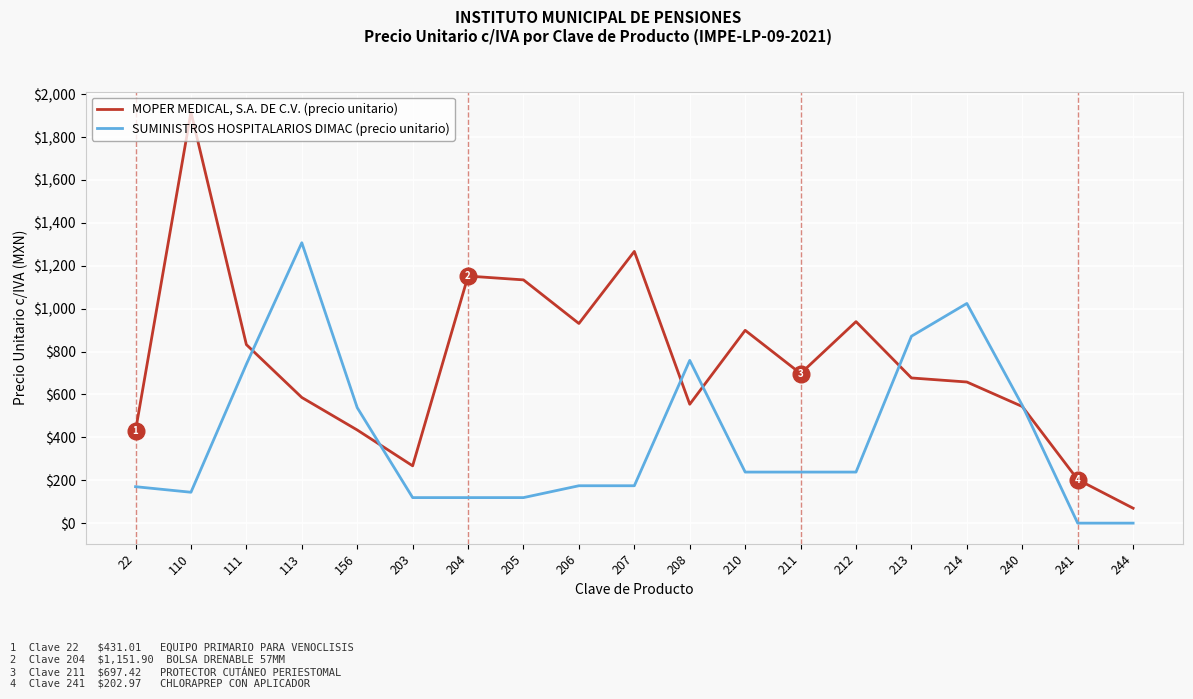

Which series has the largest range (max minus min)?

MOPER MEDICAL, S.A. DE C.V. (precio unitario)